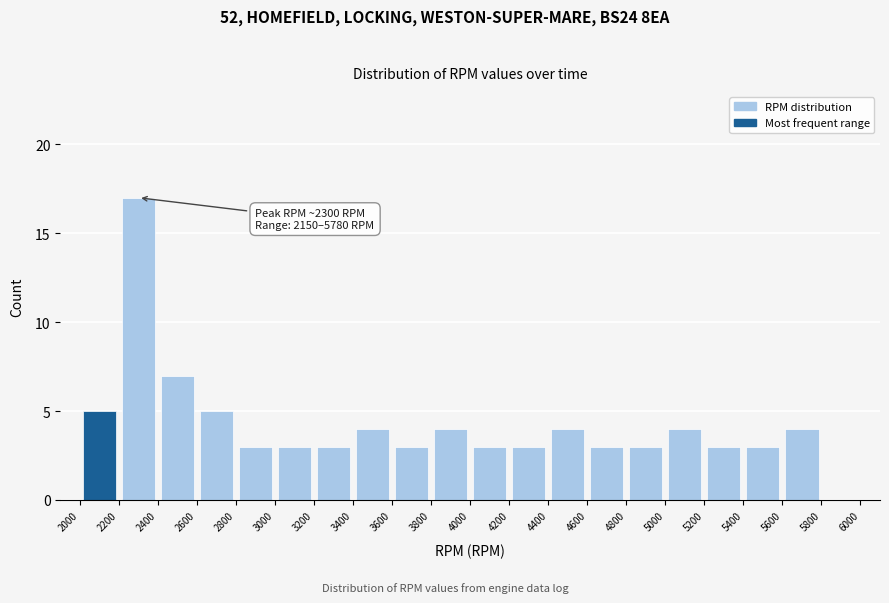

Which range on the x-axis has the tallest bar?

2200 to 2400